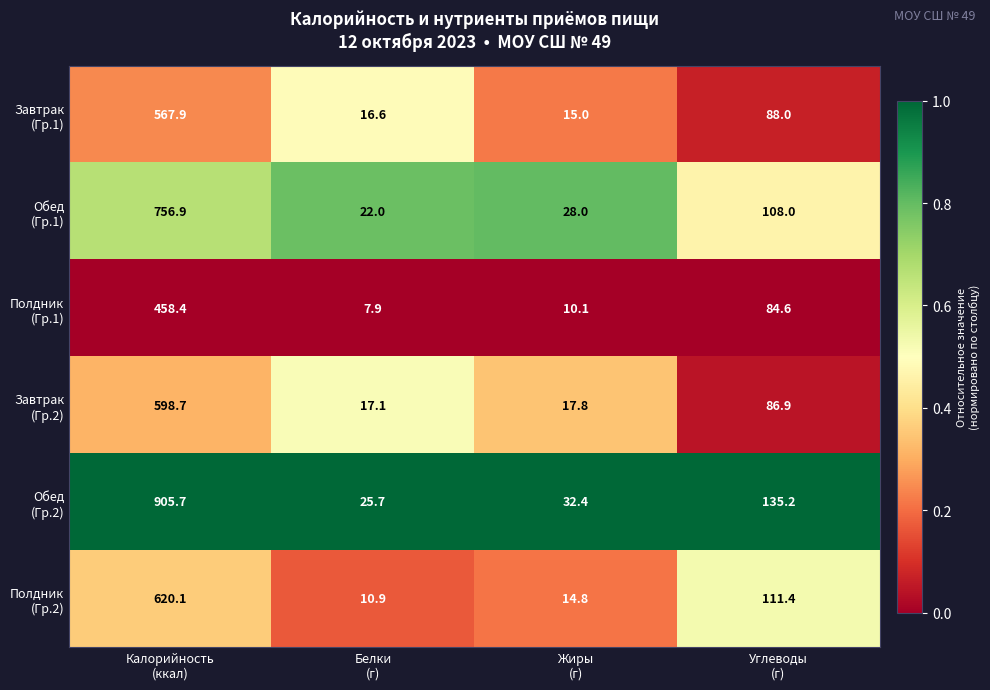

How many distinct data groups are displayed?

6